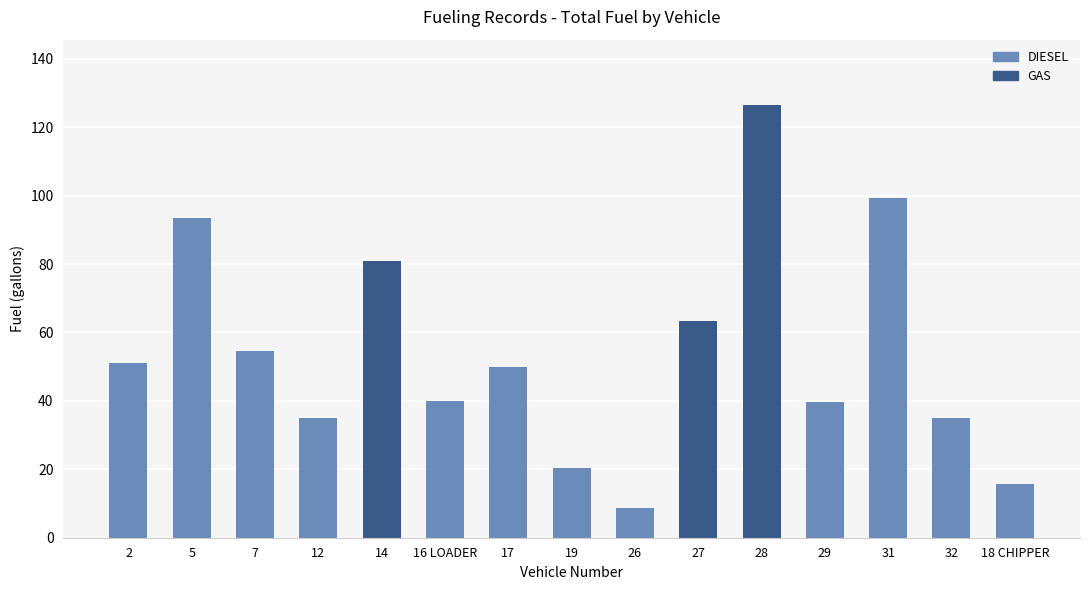

The chart shows a value of 50.0 at 17. True or false?

True